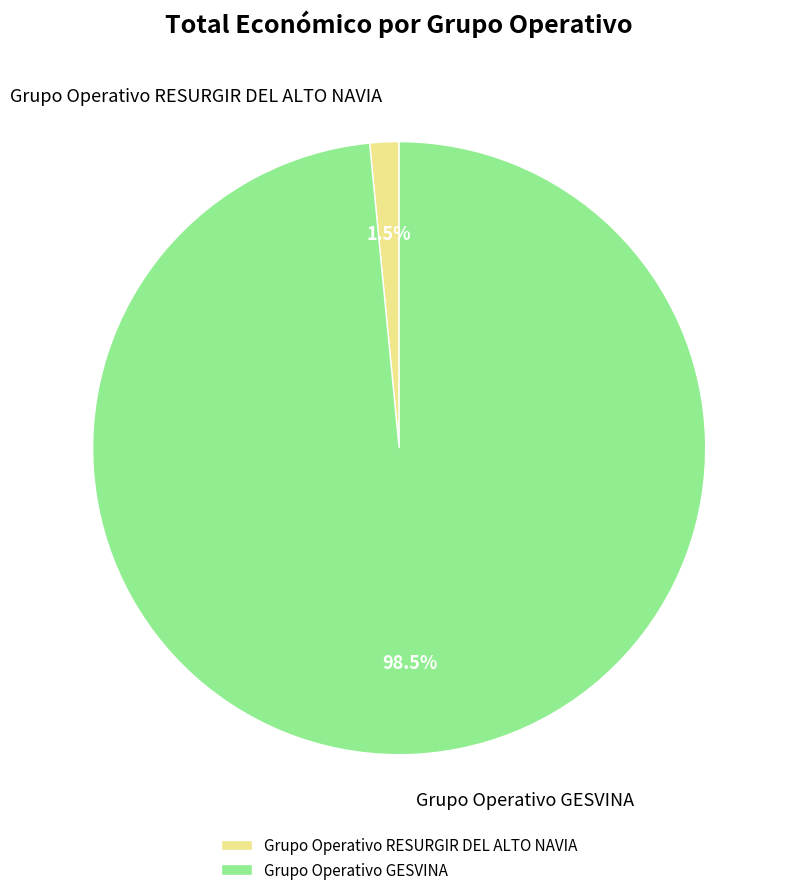

What percentage do Grupo Operativo GESVINA and Grupo Operativo RESURGIR DEL ALTO NAVIA together represent?

100.0%